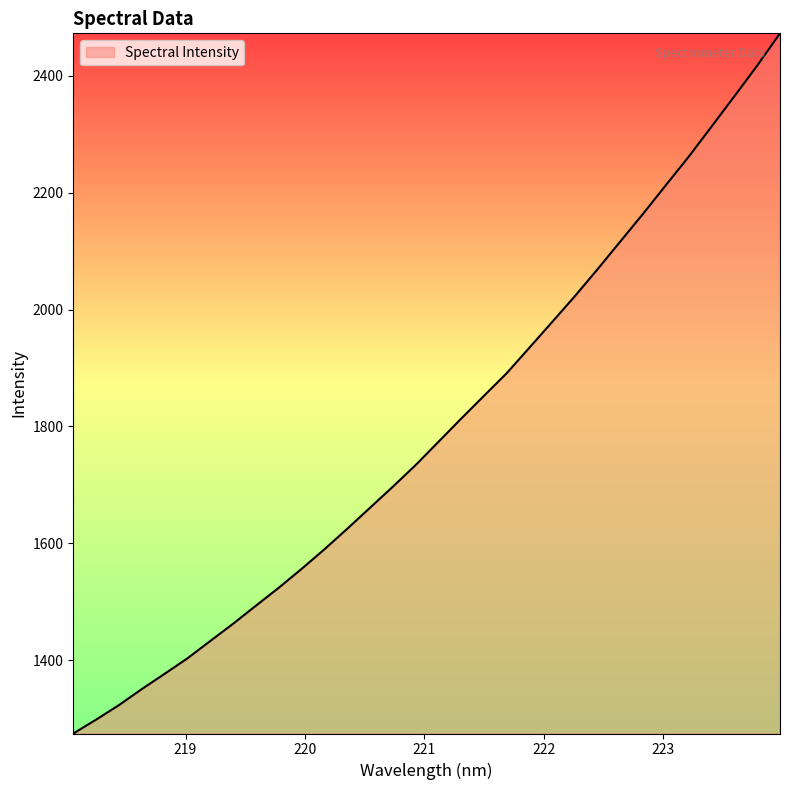

How many distinct data groups are displayed?

1